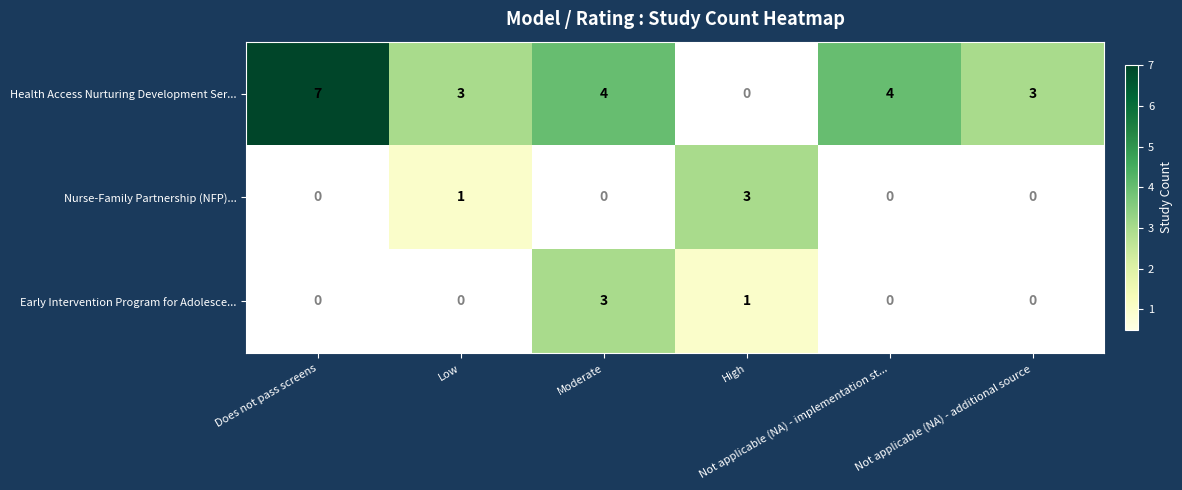

What is the difference between the maximum and minimum values in the Health Access Nurturing Development Ser... series?

7